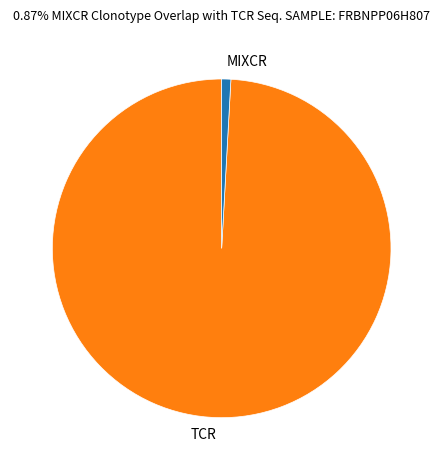

True or false: MIXCR accounts for 11% of the total.

False